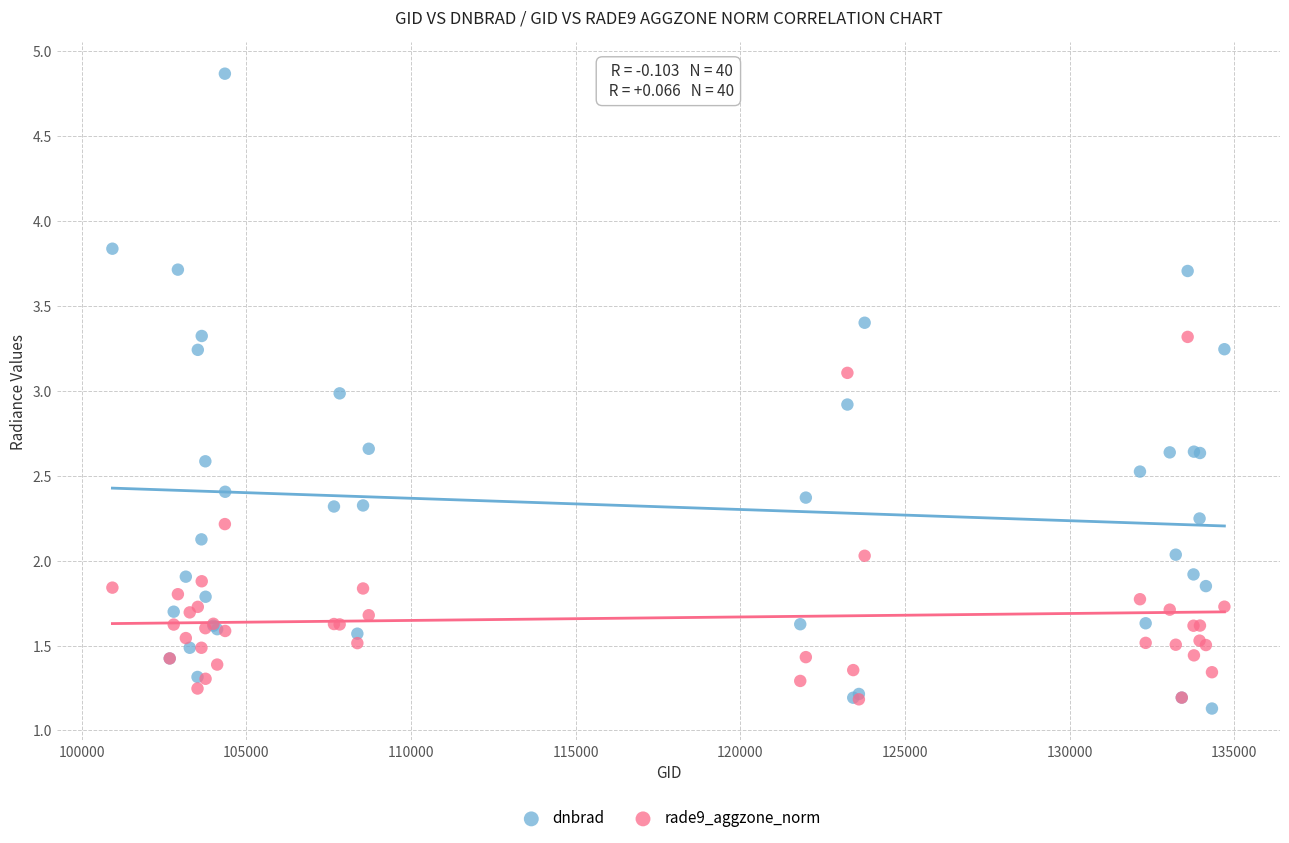

Which series reaches the maximum Y coordinate?

dnbrad